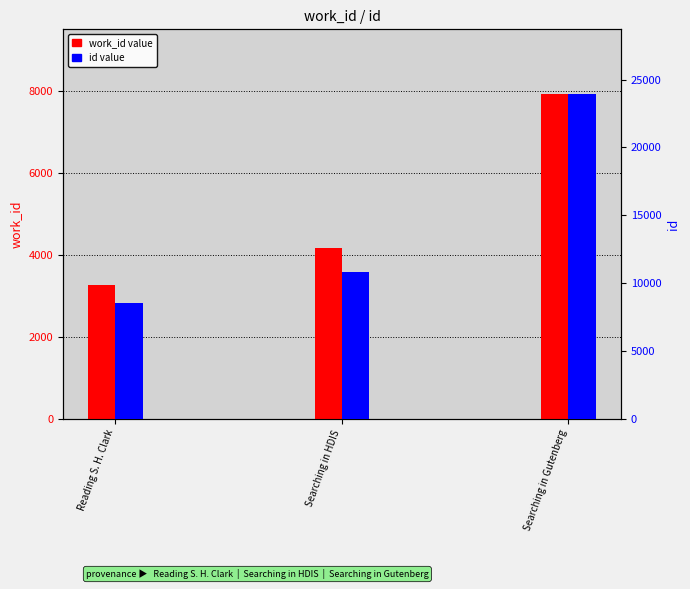

List the series in order of their overall mean, lowest first.

work_id, id